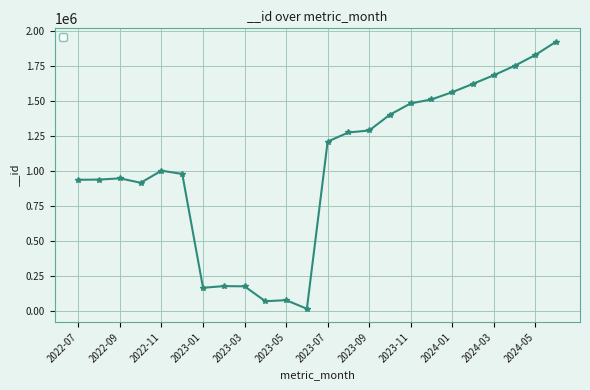

What is the difference between the maximum and minimum values?

1902077